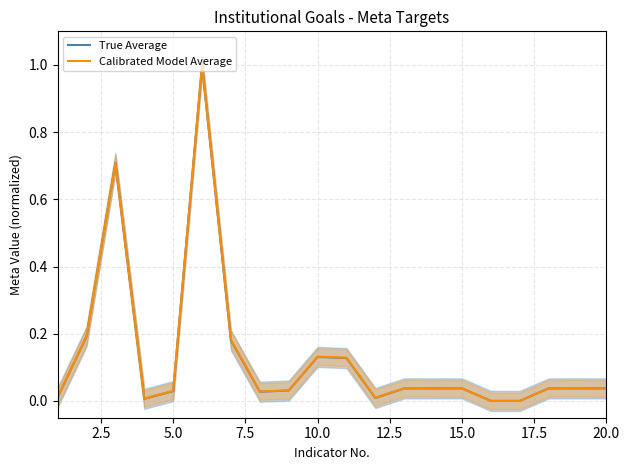

What is the maximum value for Calibrated Model Average?

1.0